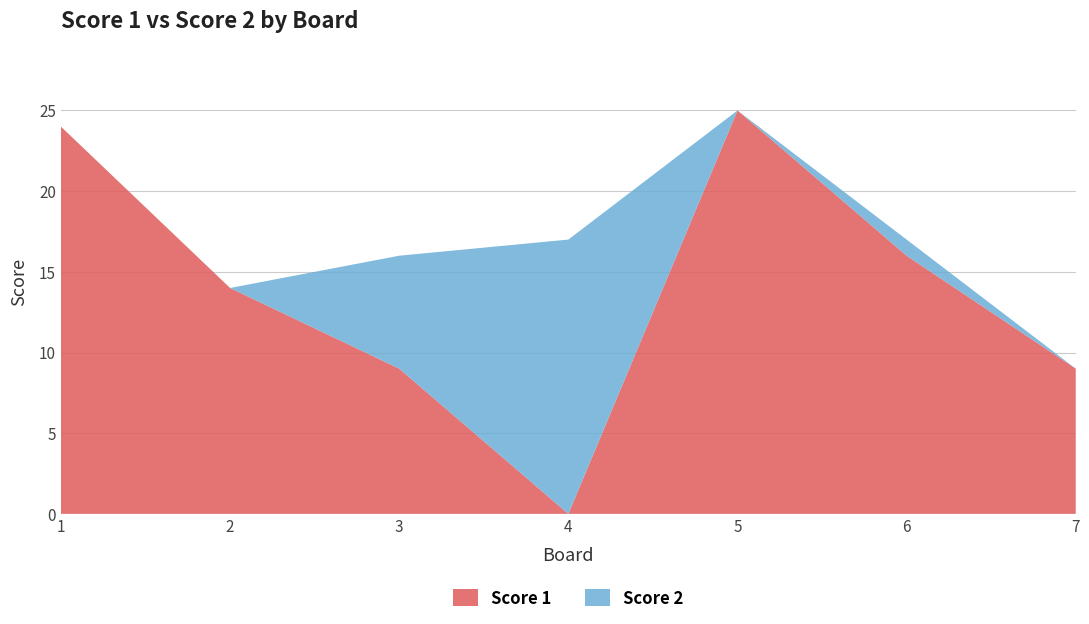

Reading right to left, transcribe all the data shown in this chart.

Score 1: 7=9	6=16	5=25	4=0	3=9	2=14	1=24
Score 2: 7=0	6=1	5=0	4=17	3=7	2=0	1=0